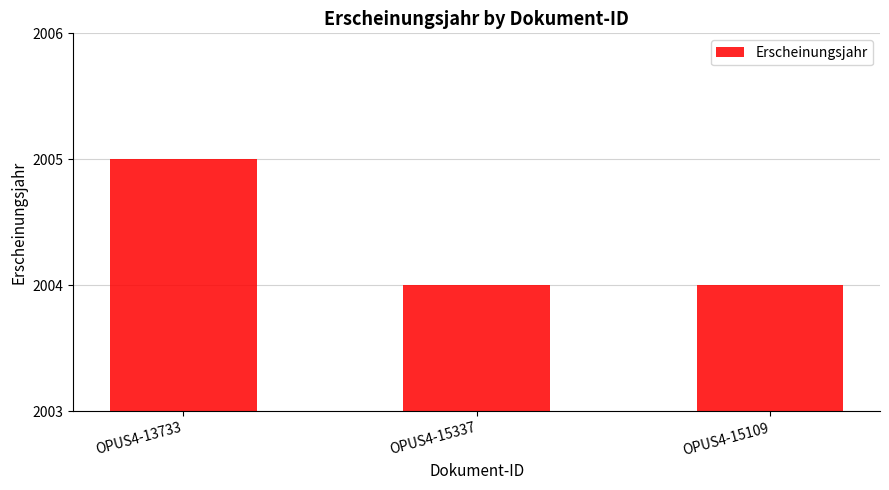

What is the minimum value shown in the chart?

2004